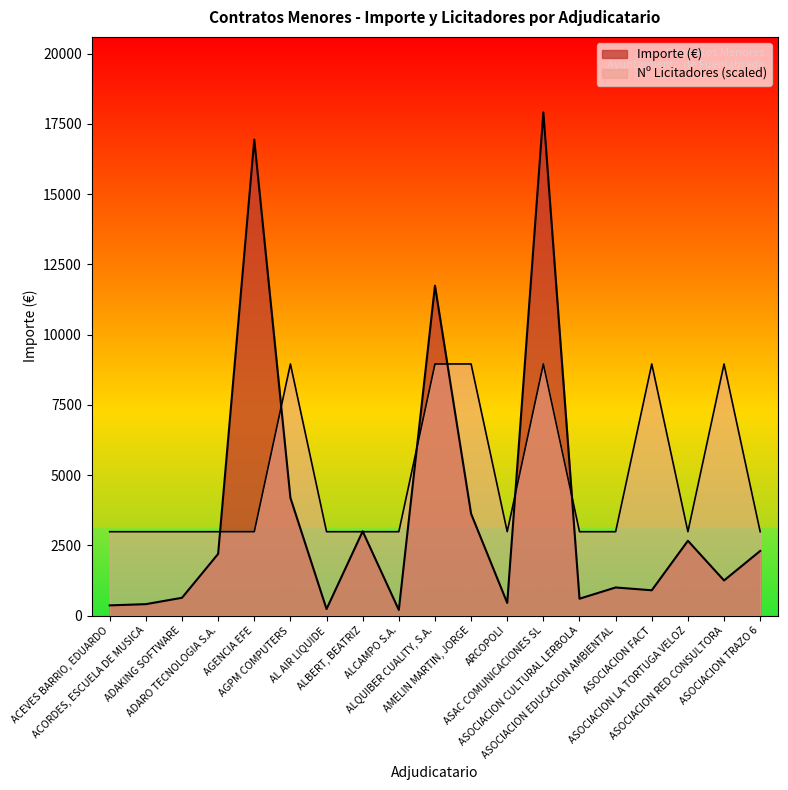

Rank the series by their average value, from lowest to highest.

Importe, Nº Licitadores